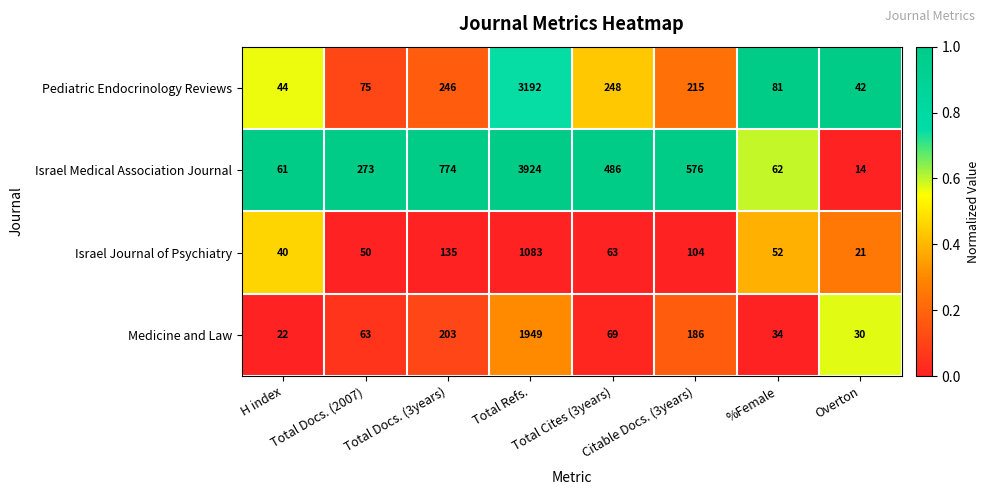

What is the difference between the maximum and minimum values in the Israel Medical Association Journal series?

3910